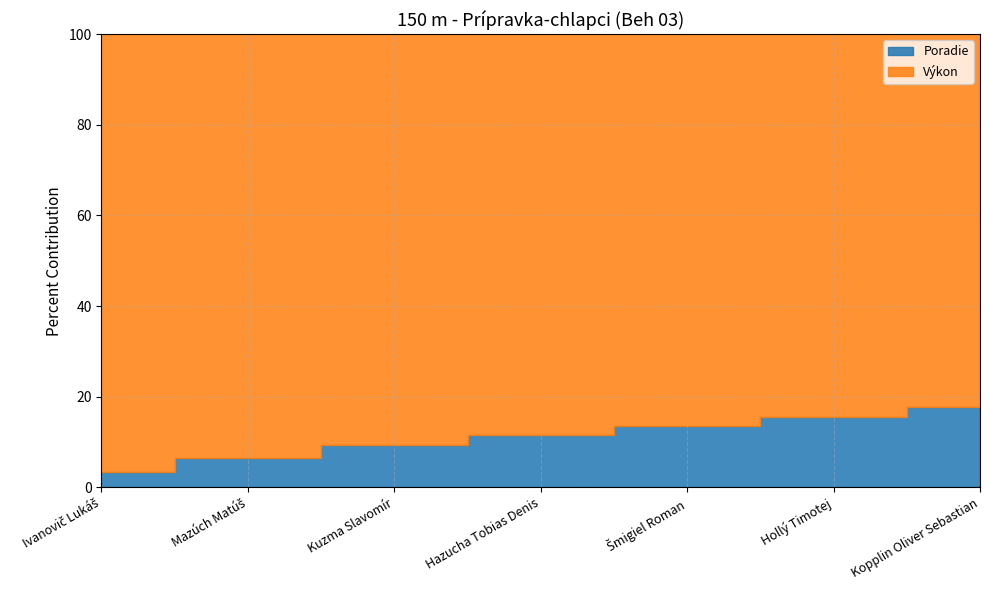

True or false: Poradie and Výkon cross at least once.

False